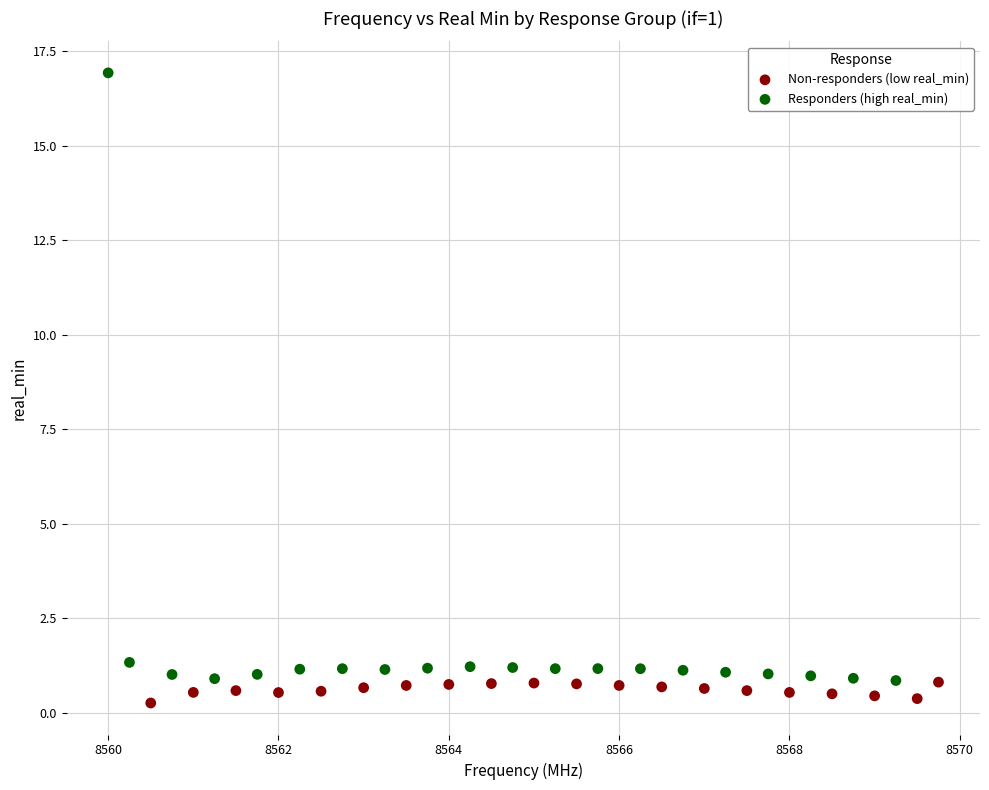

What are all the series names shown in the legend?

Non-responders (low real_min), Responders (high real_min)